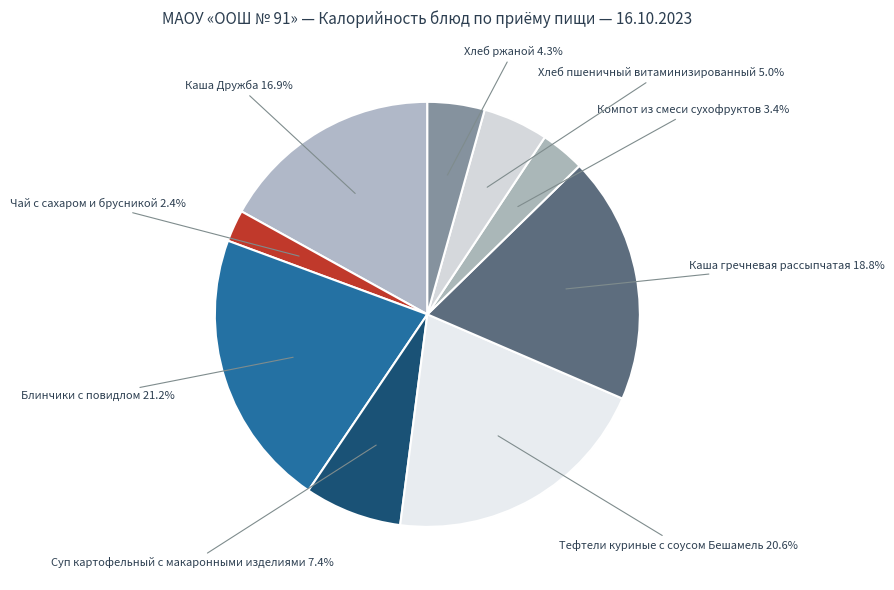

Combined, do Чай с сахаром и брусникой and Хлеб ржаной account for over 50%?

No